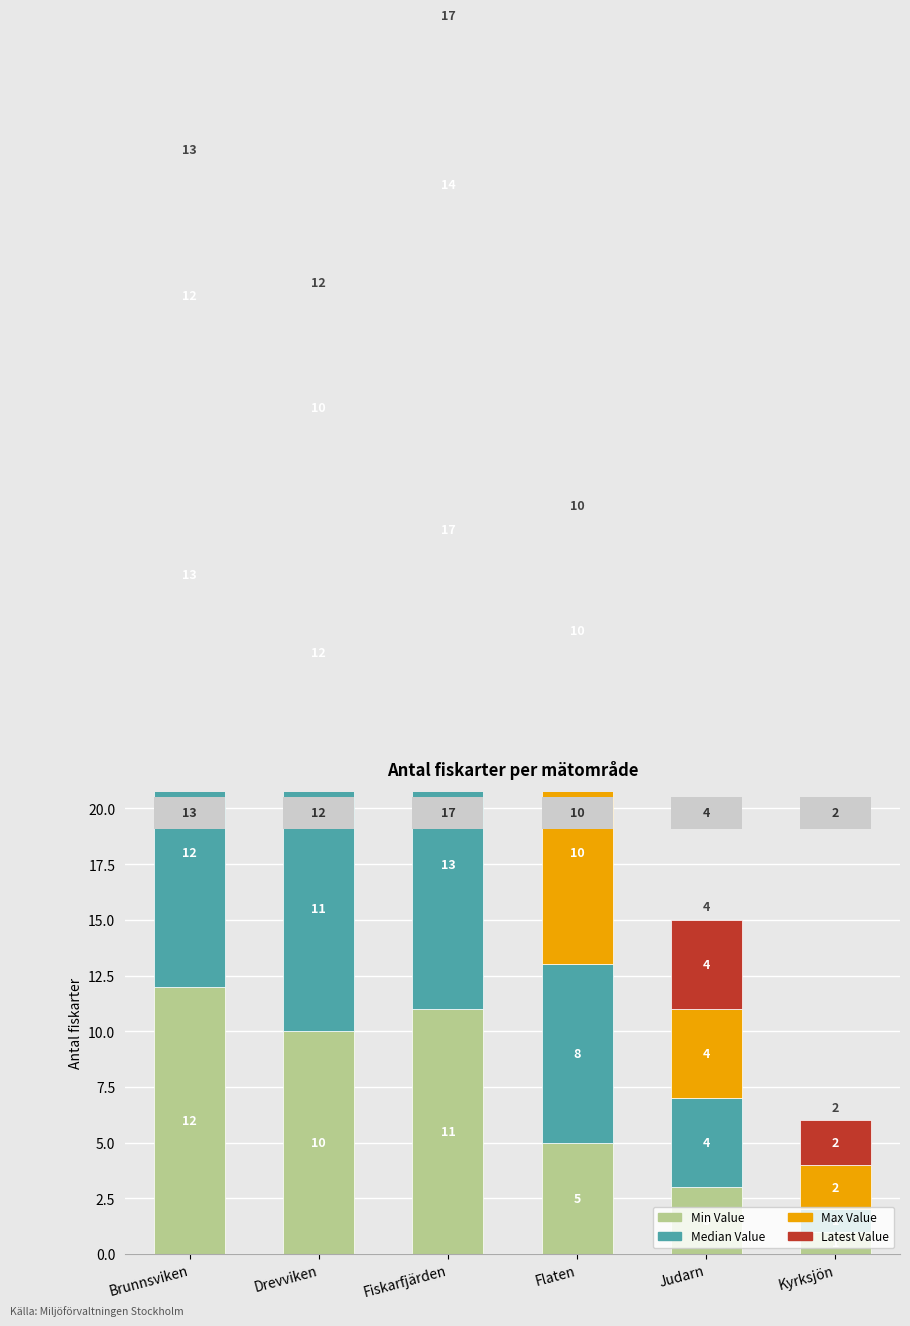

Count the Latest Value values in the range 4 to 12.

4